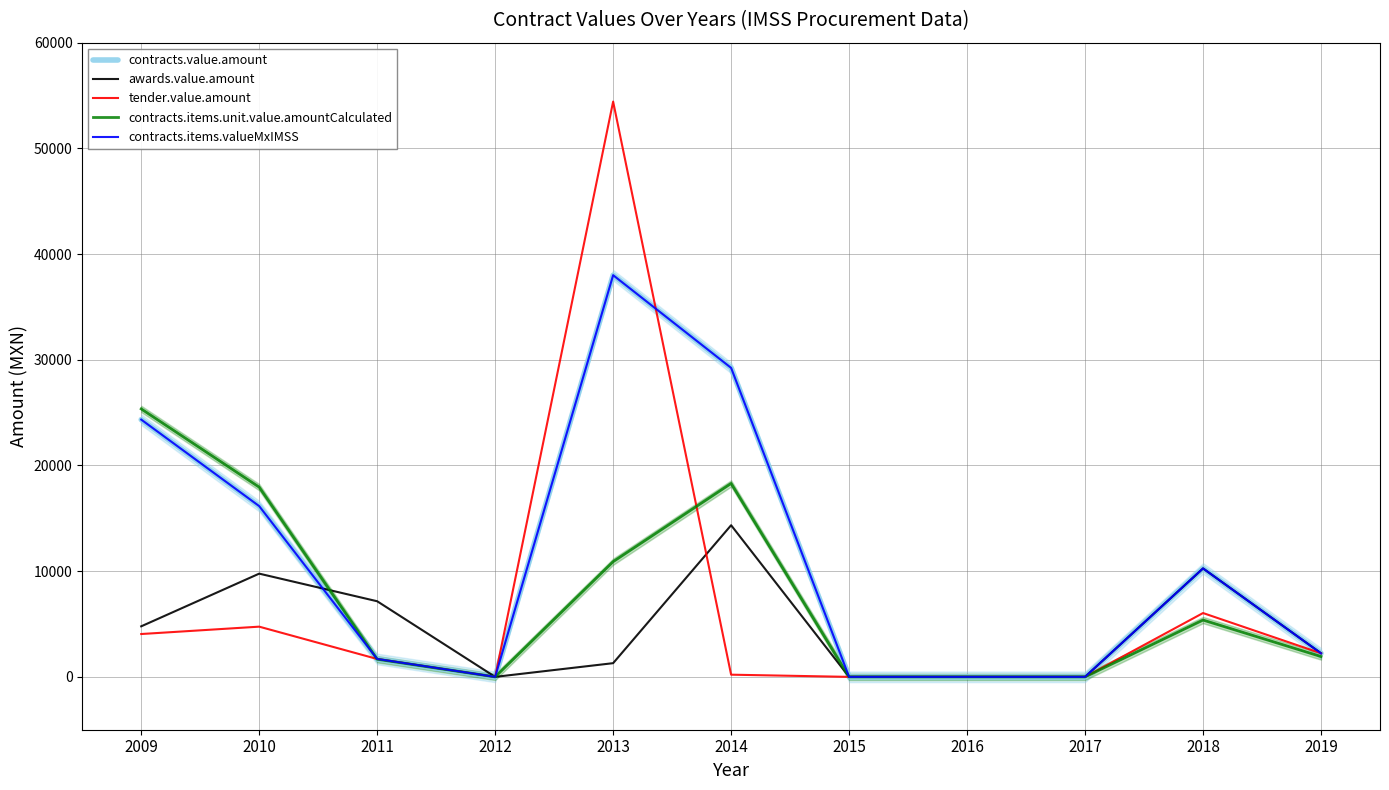

Which series has the widest spread of values?

tender.value.amount